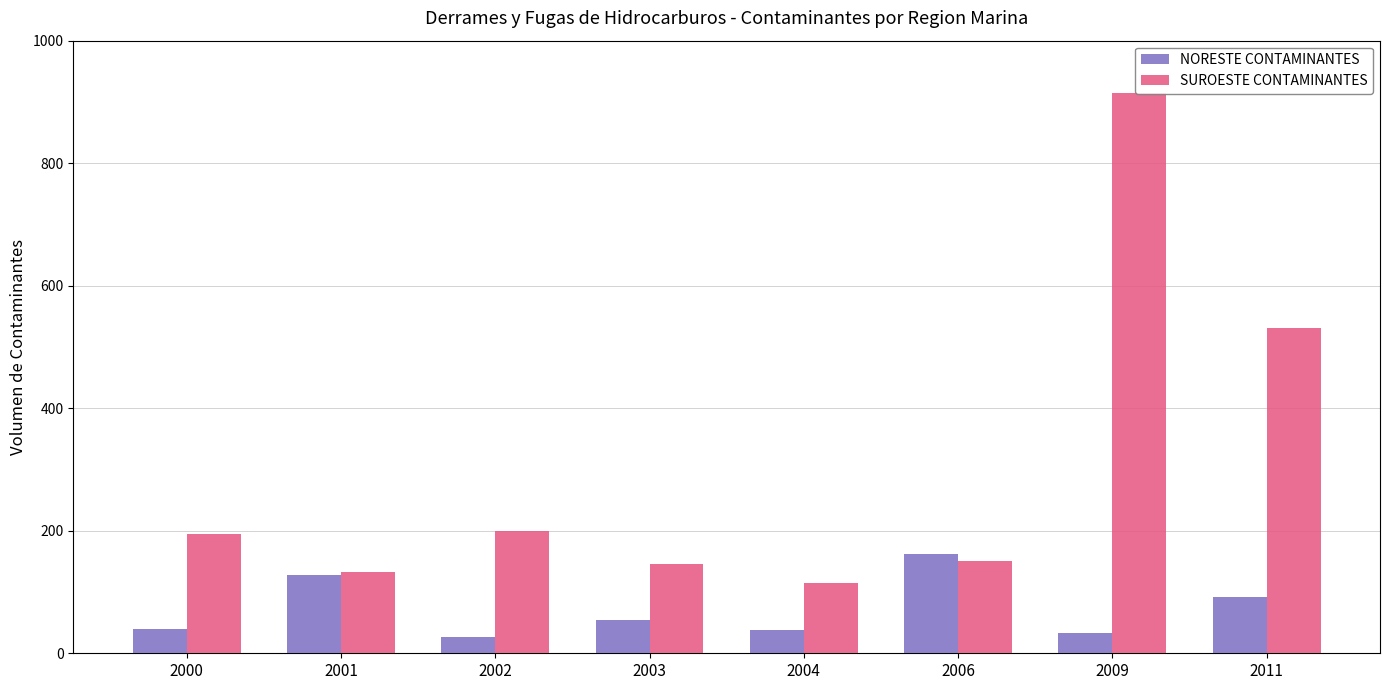

List the series in order of their peak value, highest first.

SUROESTE CONTAMINANTES, NORESTE CONTAMINANTES